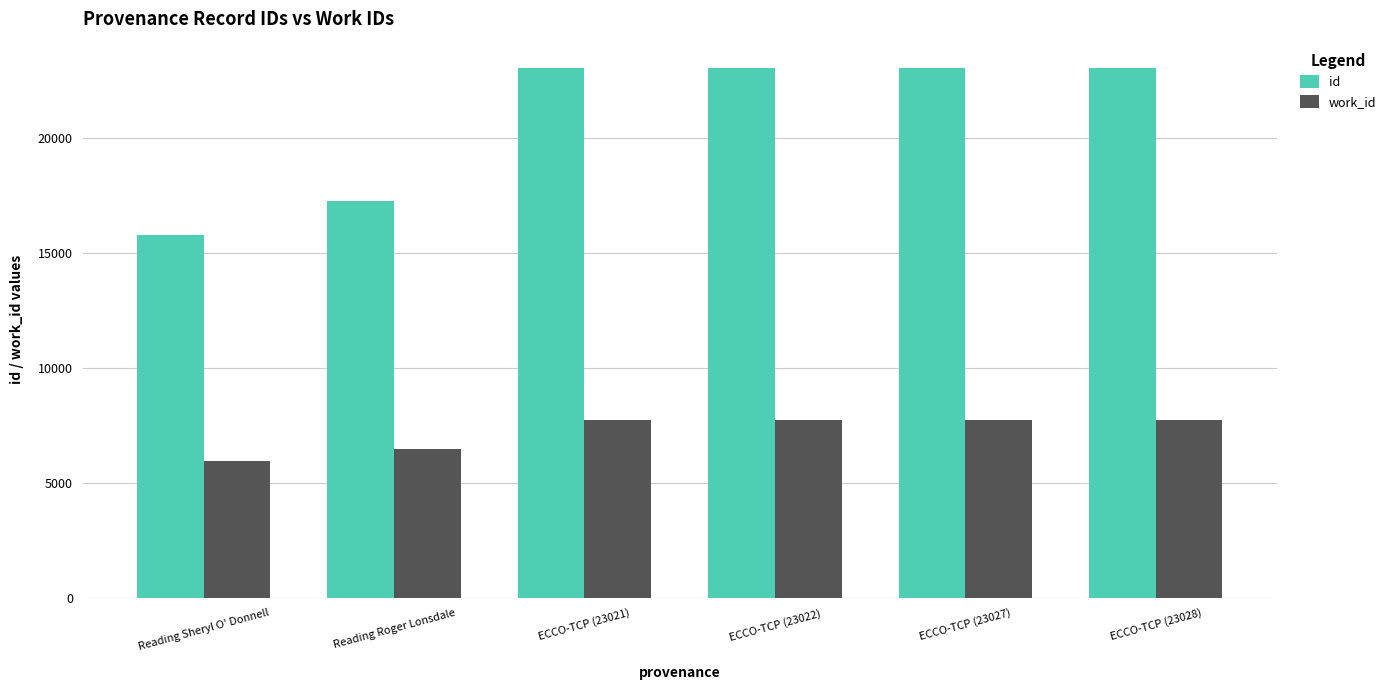

What is the label of the 1st bar from the right?

ECCO-TCP (23028)